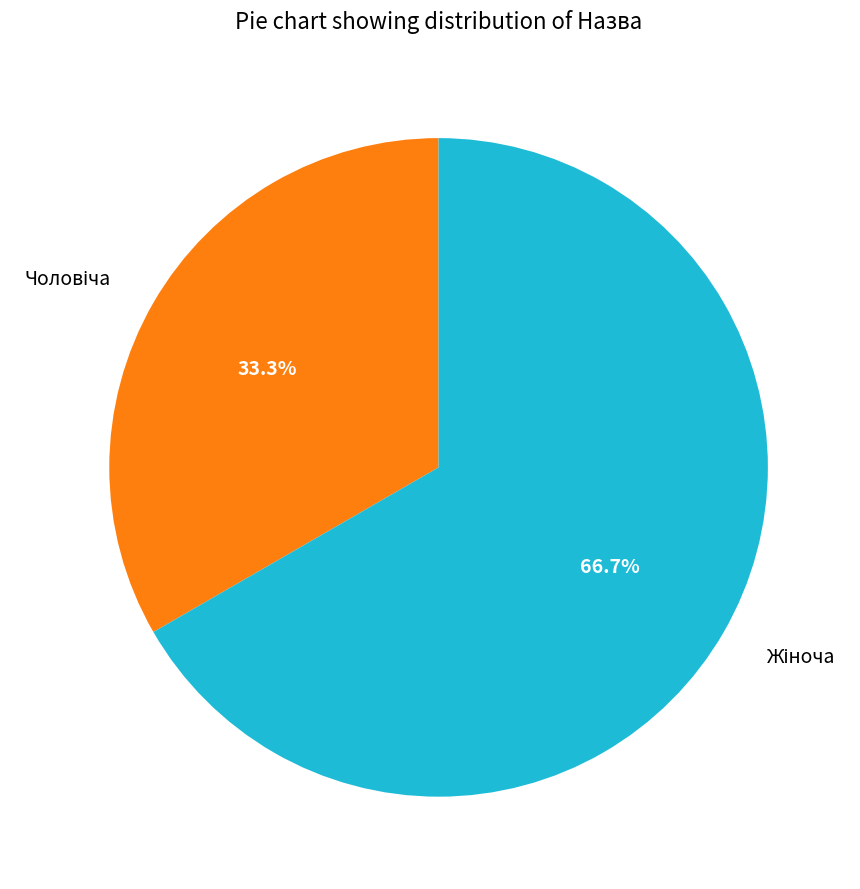

Is there any slice that represents more than half of the pie?

Yes